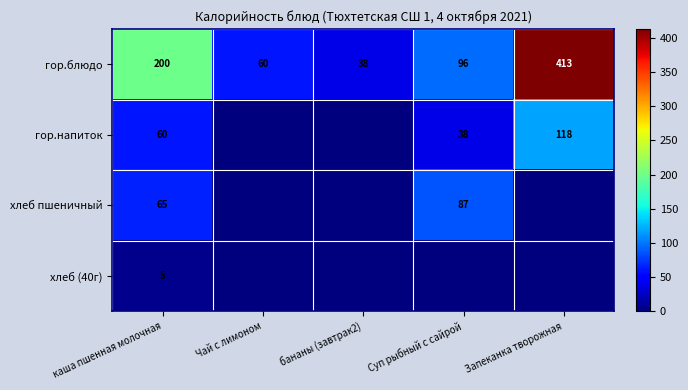

The value of хлеб (40г) at каша пшенная молочная is 5. True or false?

True